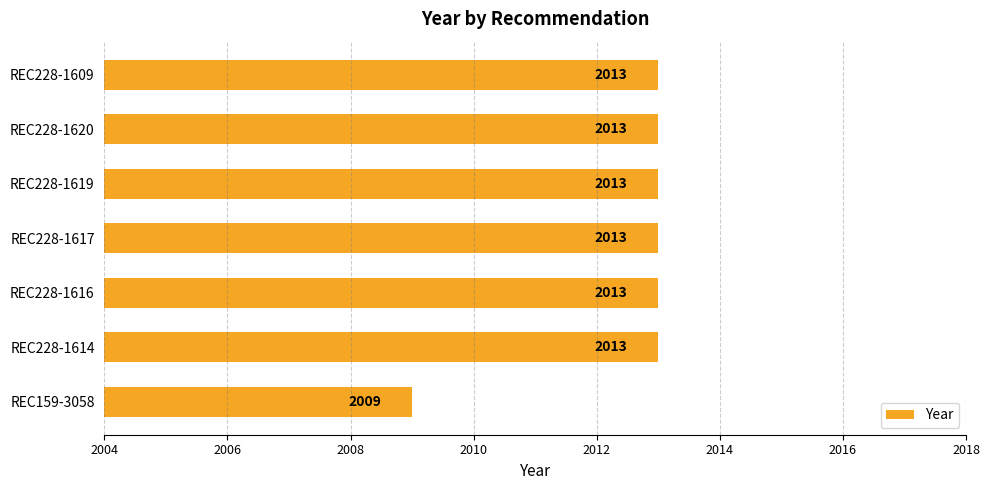

What is the maximum value shown in the chart?

2013